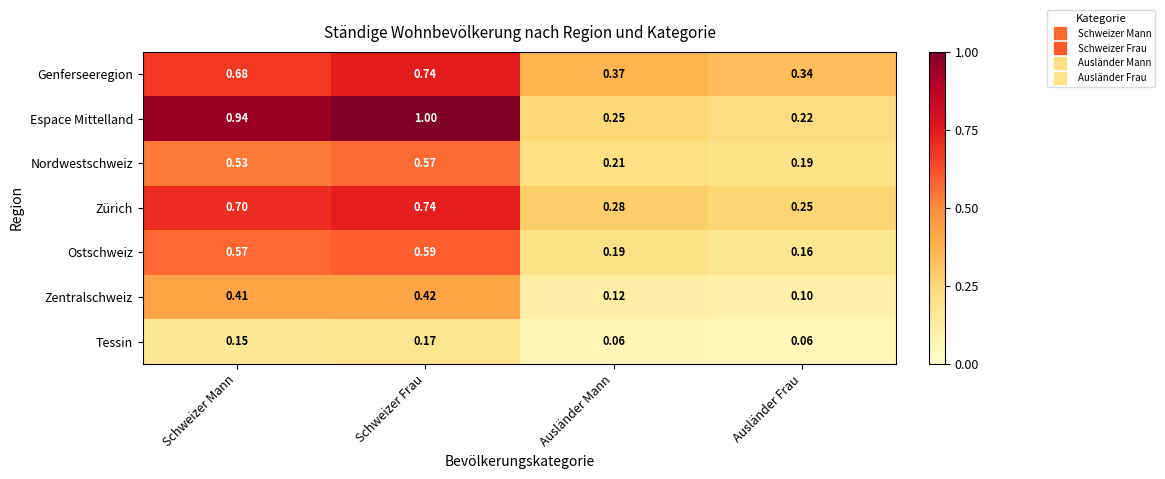

Which series has the largest range (max minus min)?

Espace Mittelland